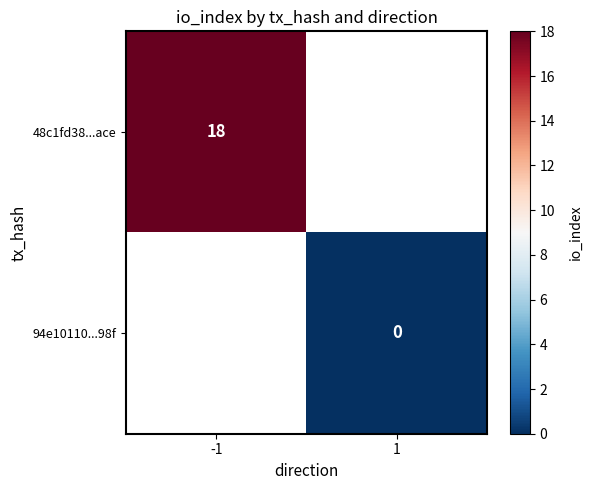

Which label corresponds to the largest value in the chart?

-1